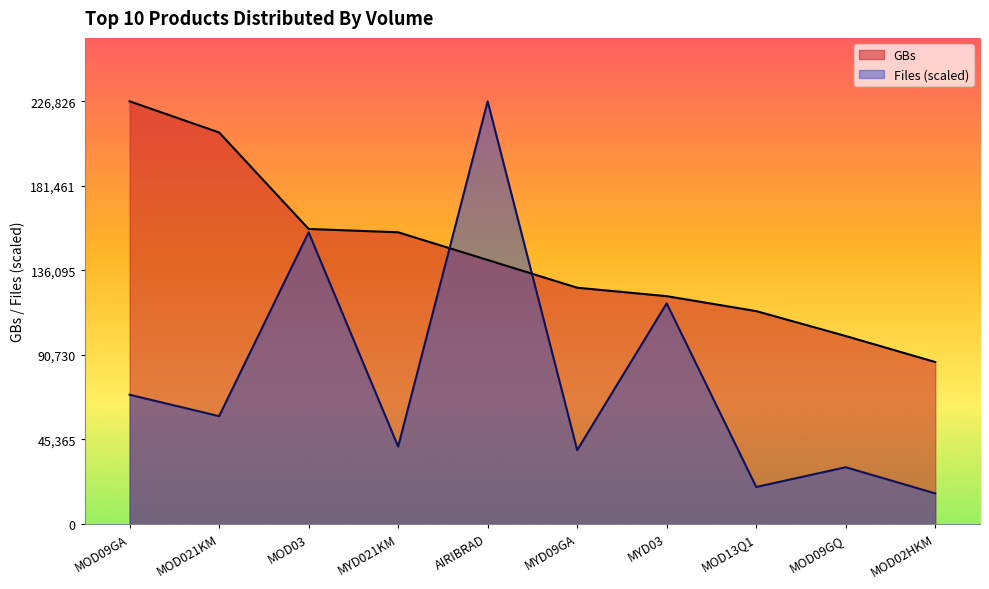

What is the difference between the highest and lowest values at AIRIBRAD?

85141.0